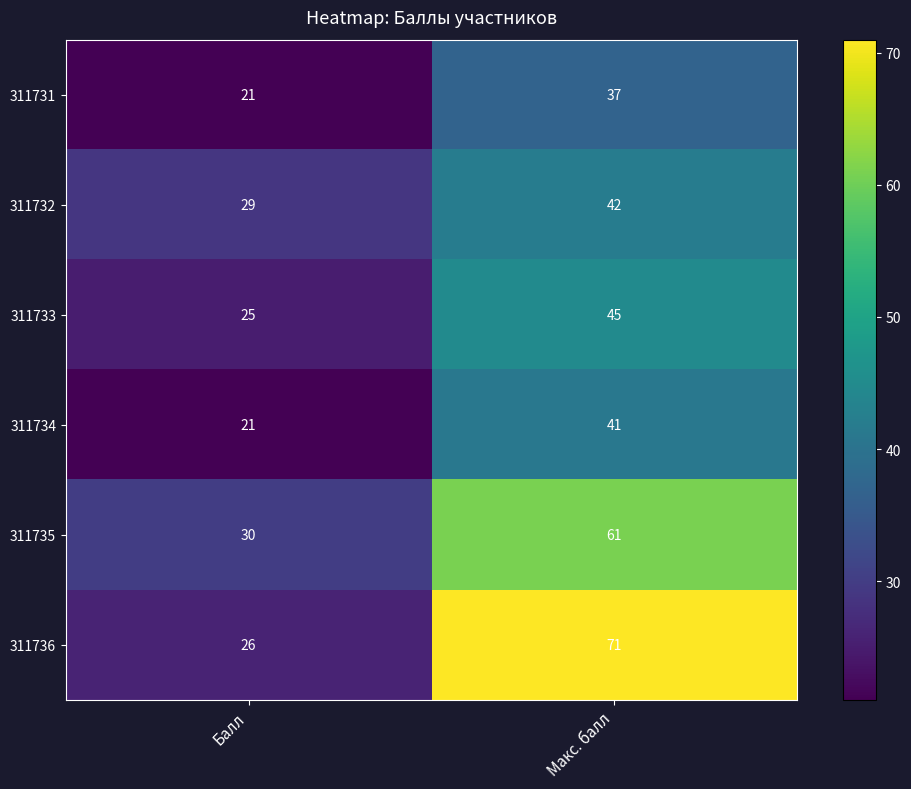

How many data points does each series have?

2